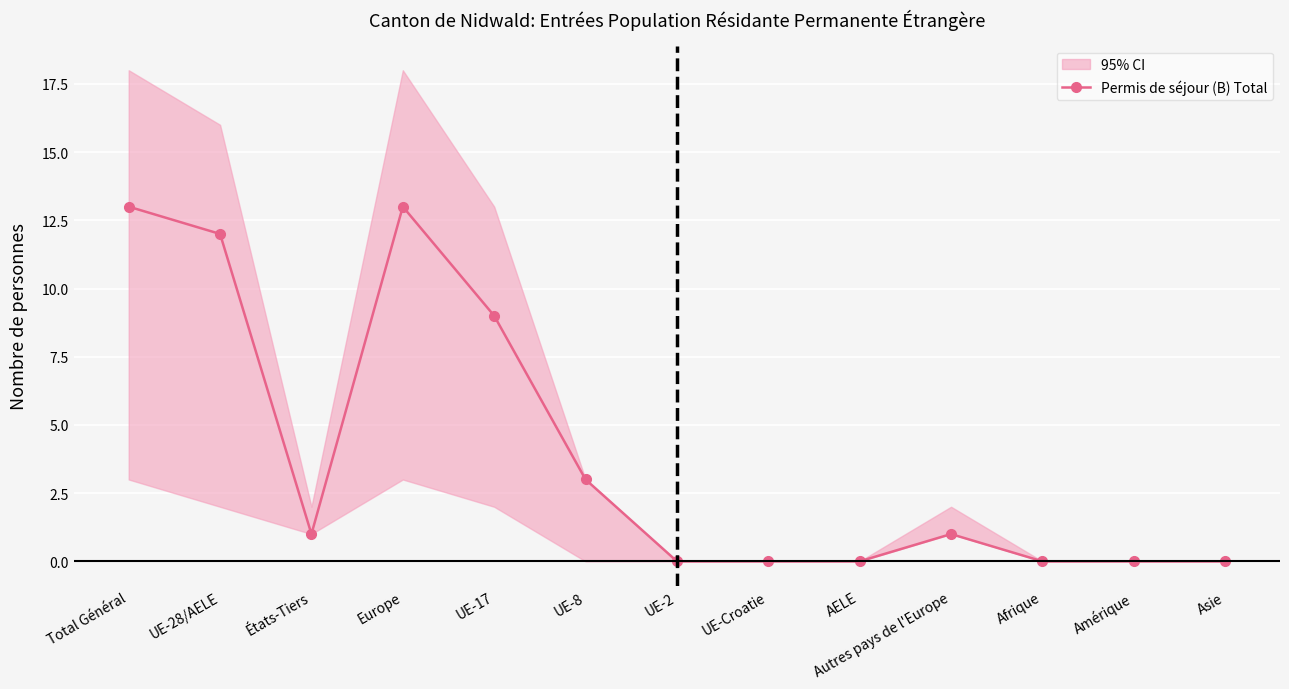

How many data points are less than 1?

6